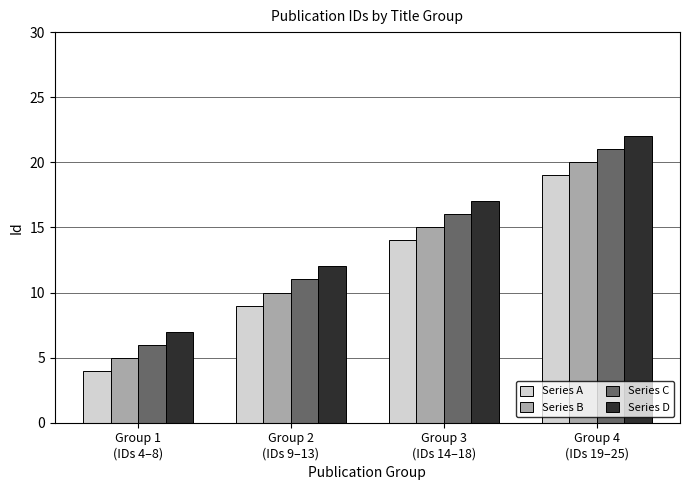

How many groups of bars are there?

4